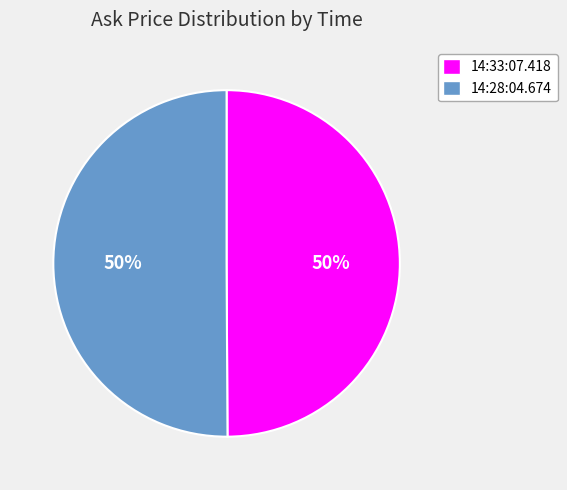

Is it true that 14:33:07.418 is 50% of the pie?

True